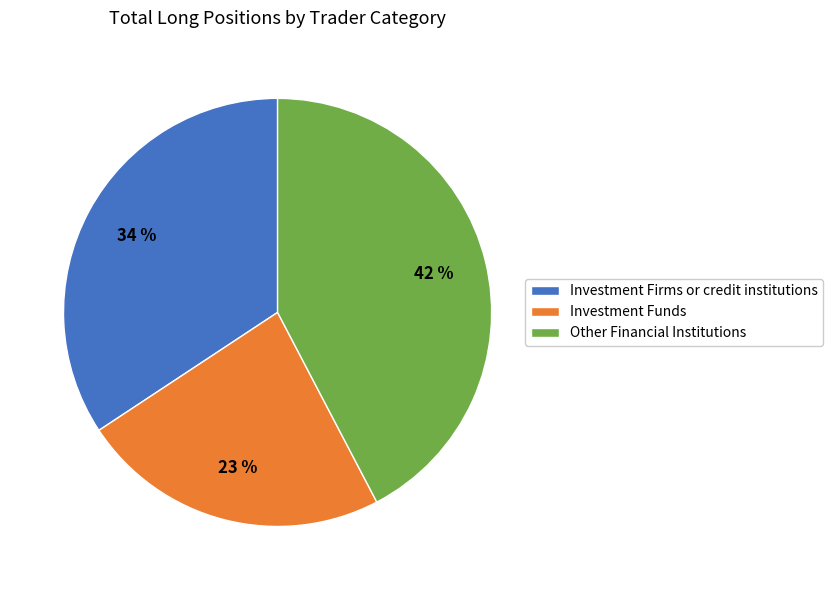

Is there any slice that represents more than half of the pie?

No